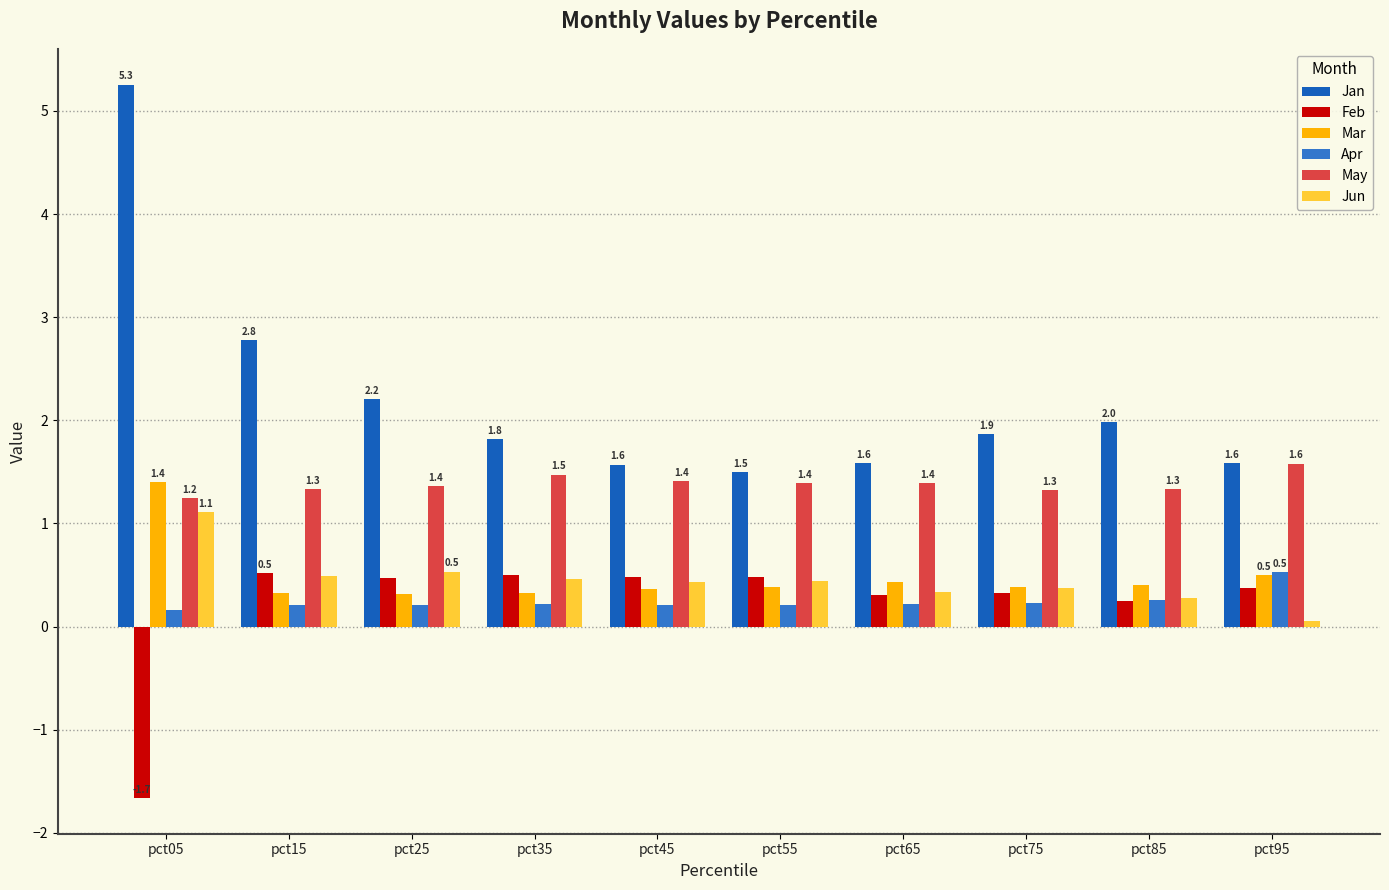

What is the difference between the maximum and minimum values in the Jan series?

3.8